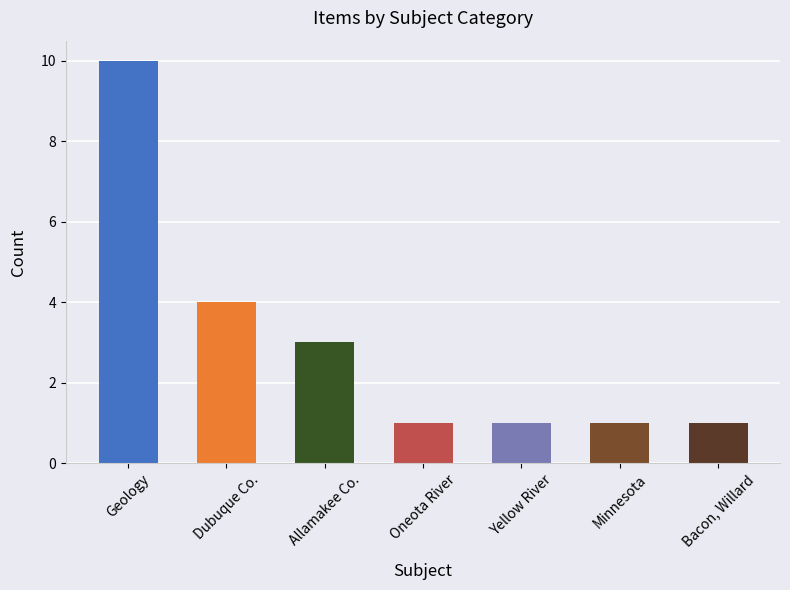

Is it true that the value at Yellow River is 2?

False